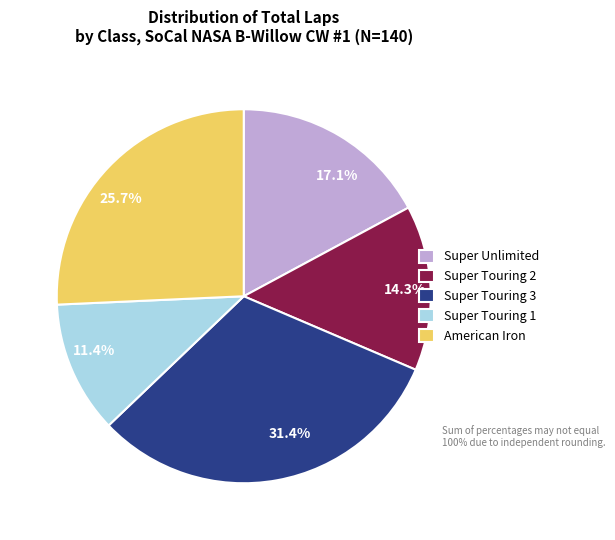

Which has a higher value, 31.4% or 17.1%?

31.4%